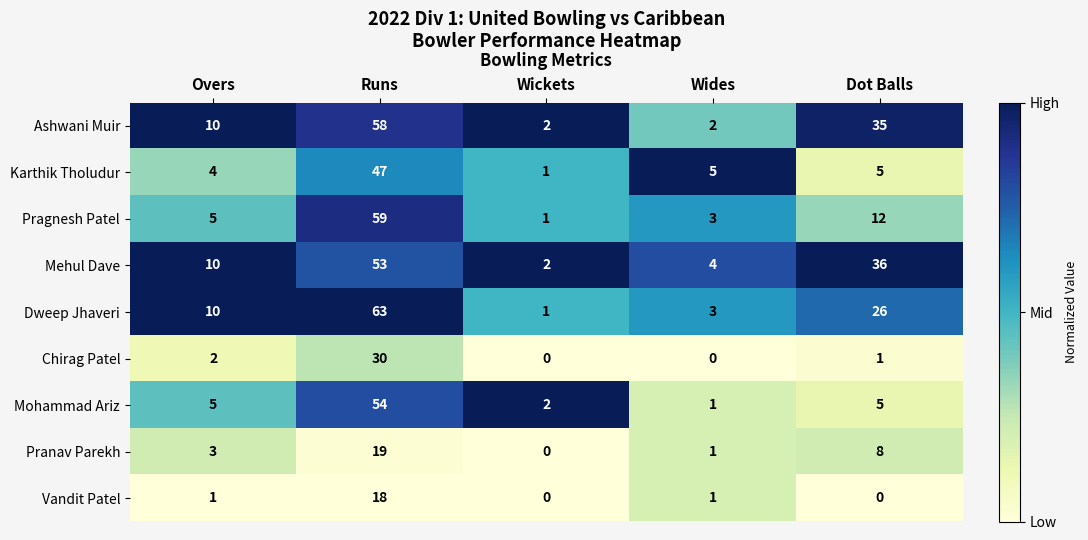

How many data points in Karthik Tholudur are less than 5?

2